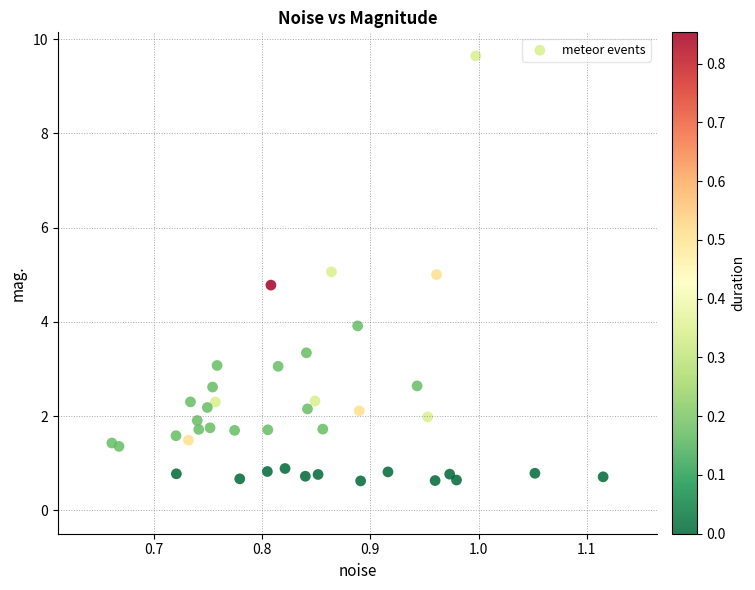

What is the range of Y values (max minus min)?

9.0